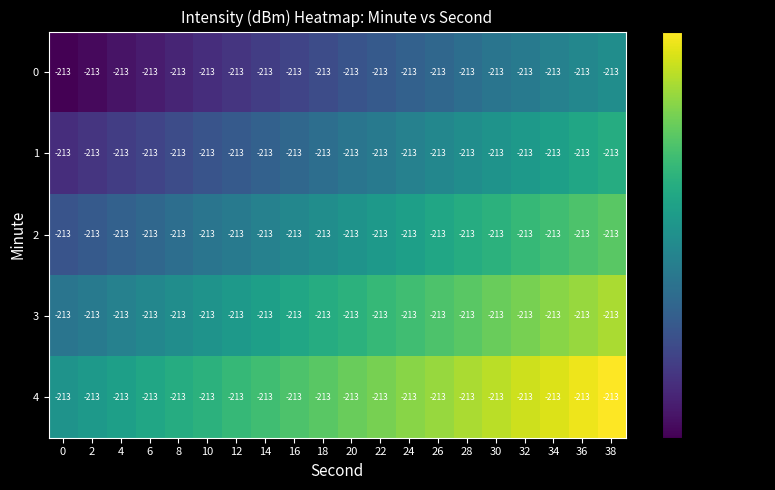

The 2 series shows 101.7 at 28. True or false?

False